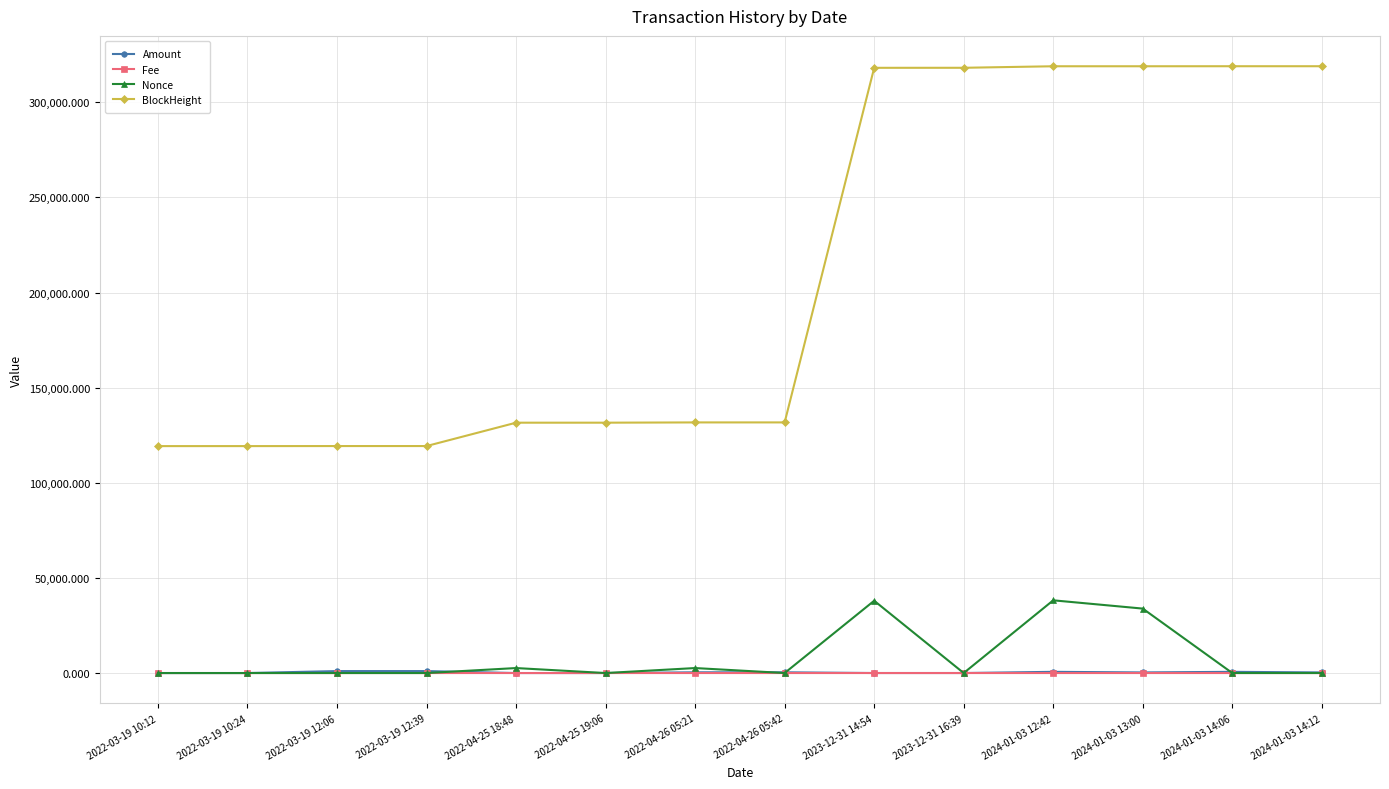

True or false: Nonce has more than 1 points higher than both neighbors.

True